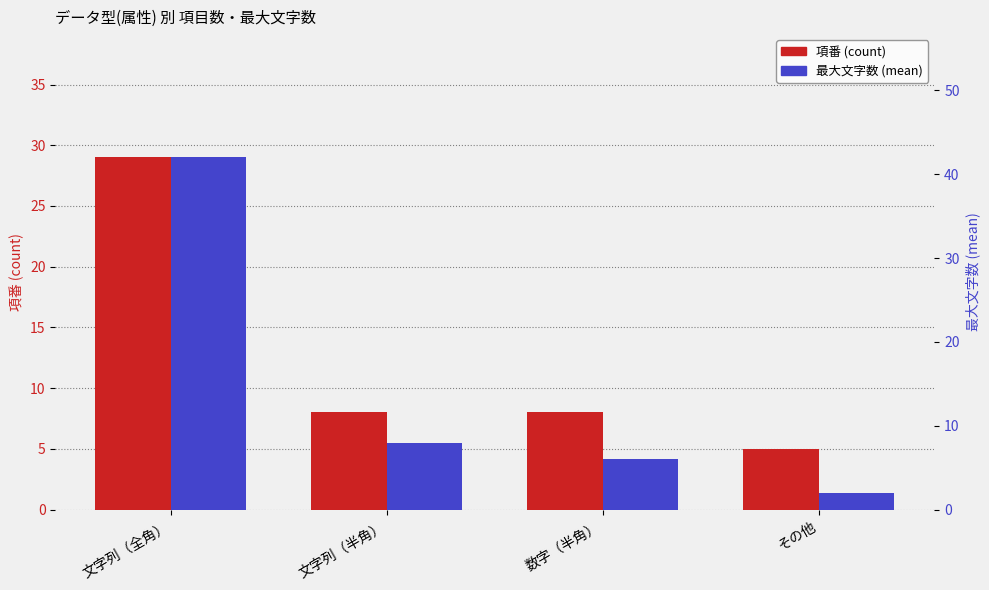

What is the total value across all series at その他?

7